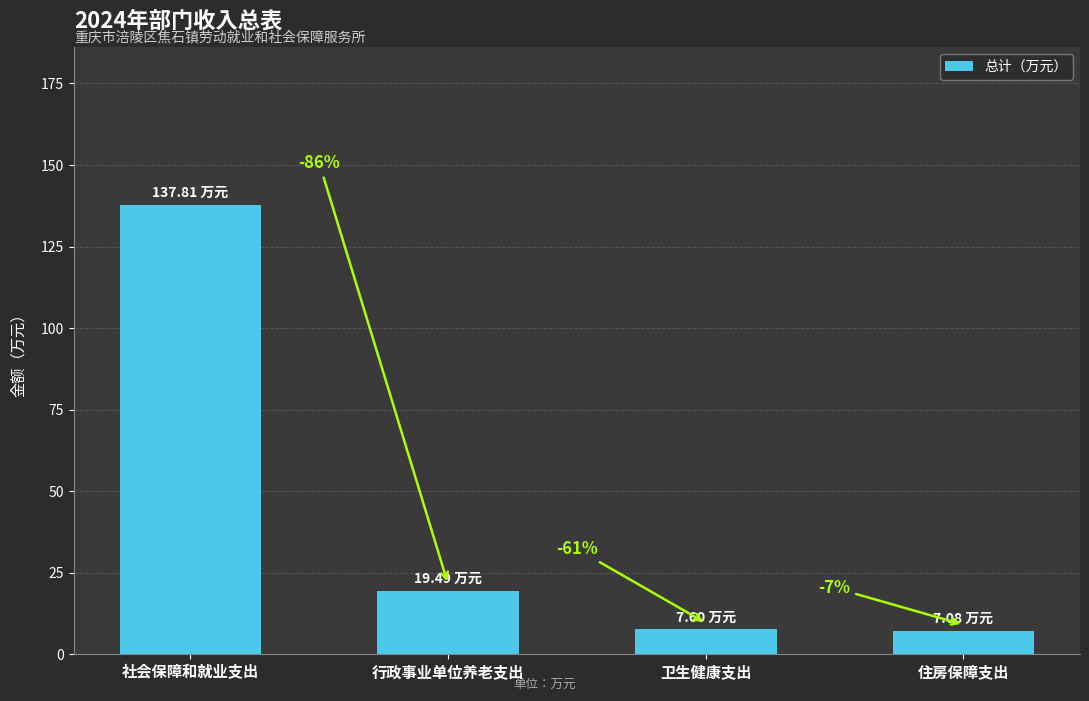

List the labels in order of value, smallest first.

住房保障支出, 卫生健康支出, 行政事业单位养老支出, 社会保障和就业支出